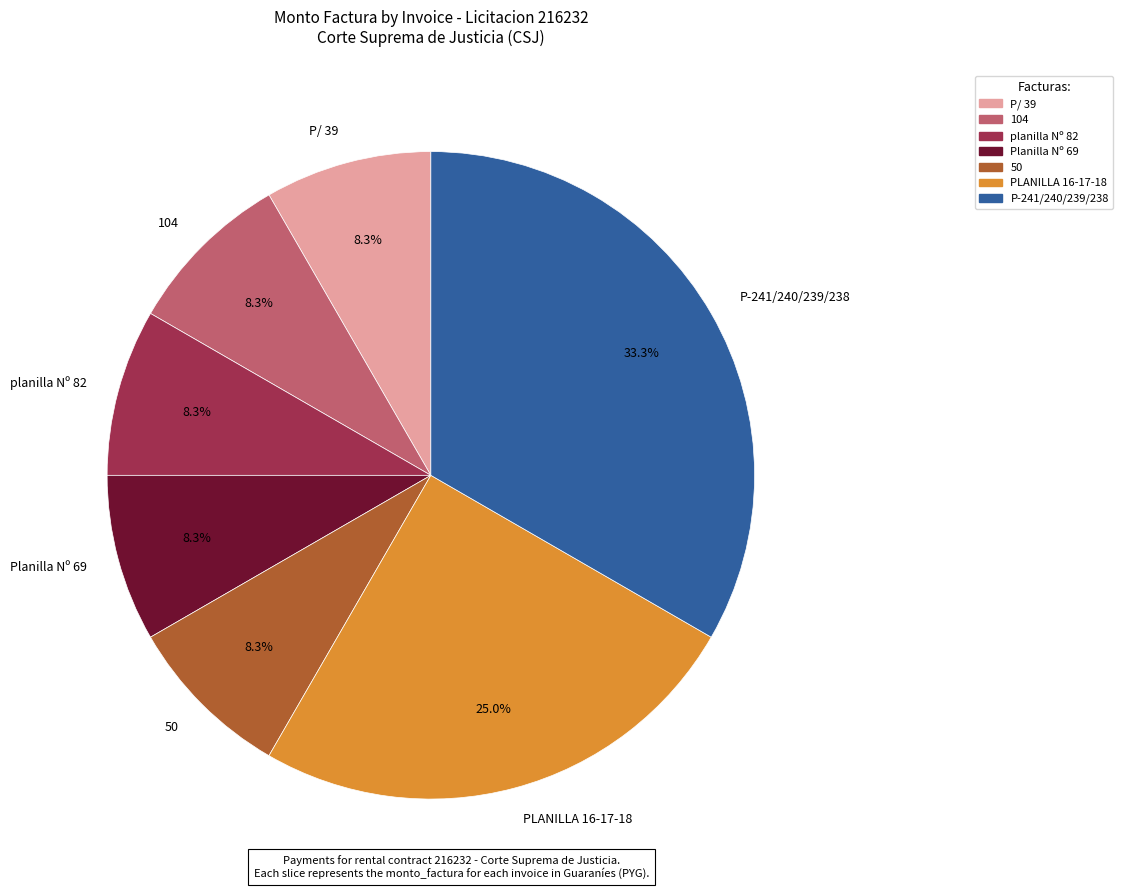

What percentage is the PLANILLA 16-17-18 slice, to the nearest percent?

25%